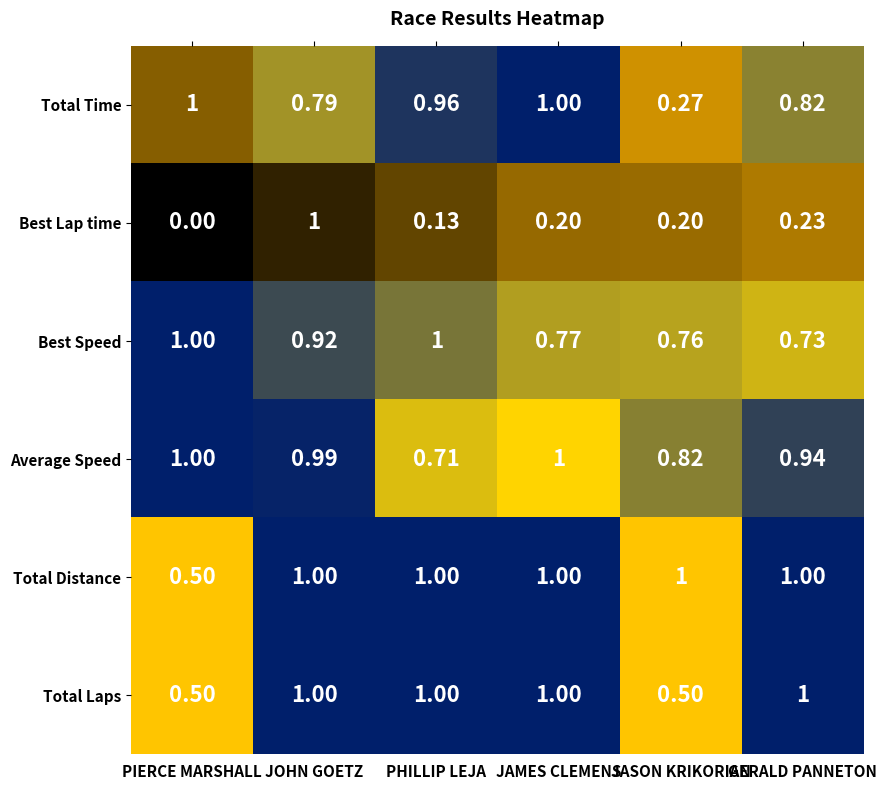

Which series has the largest total across all categories?

Total Distance